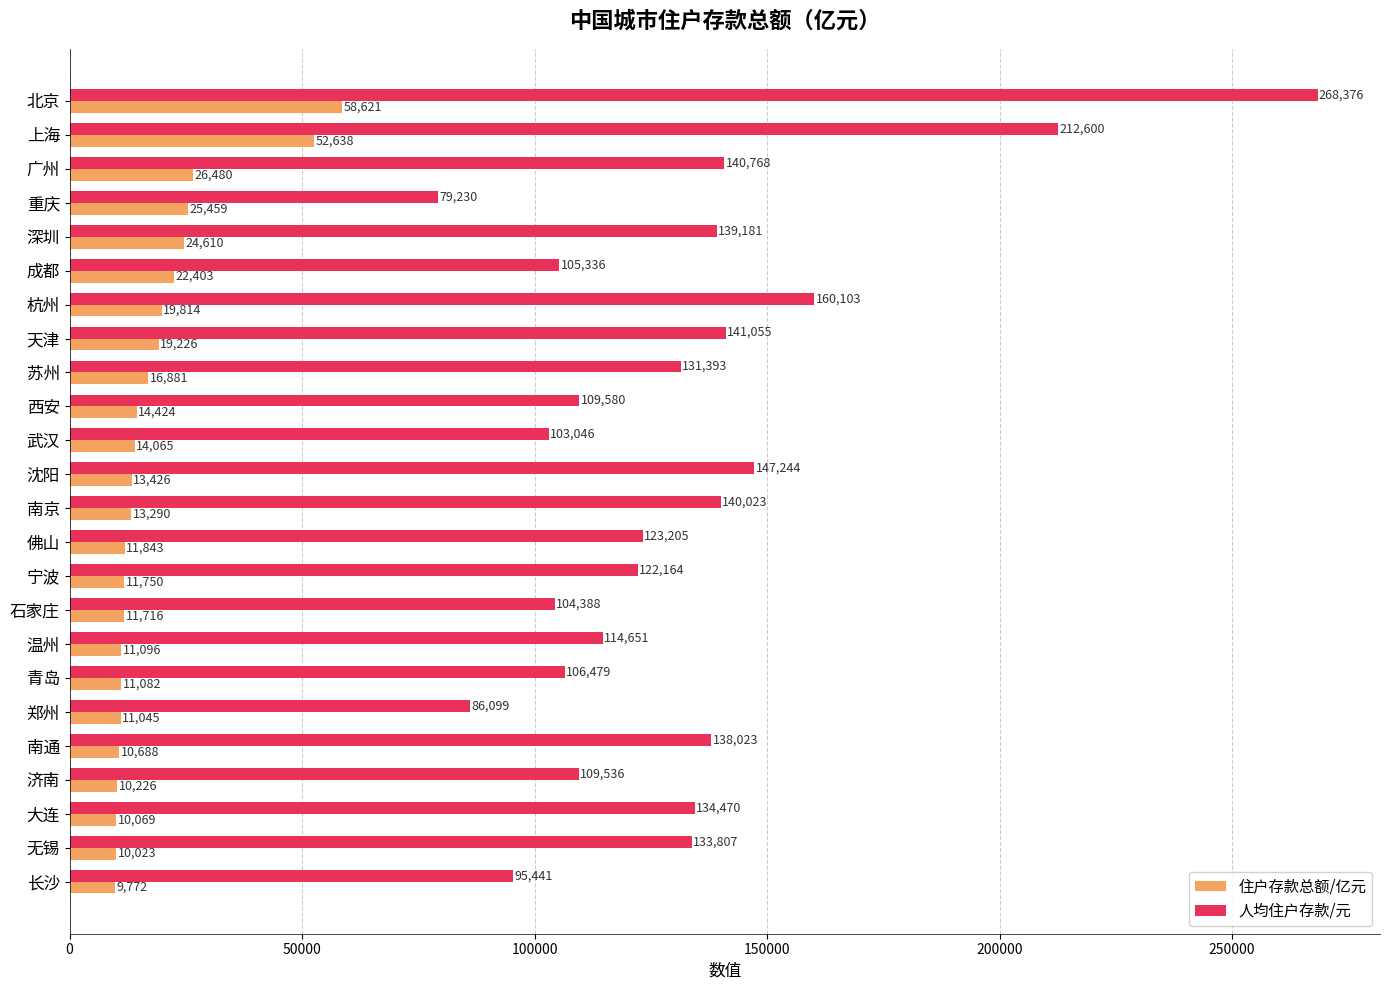

How many series are shown in this chart?

2